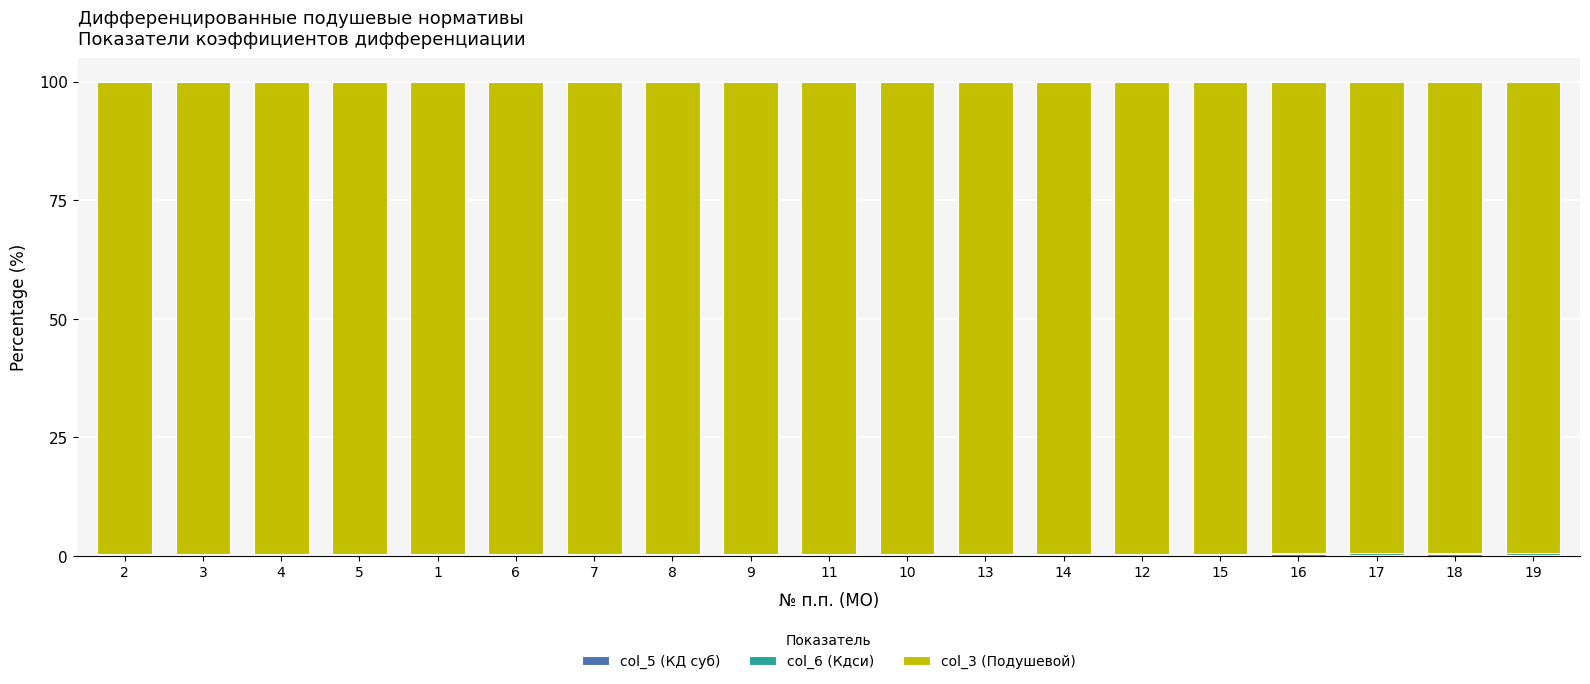

Does the chart contain stacked bars?

Yes